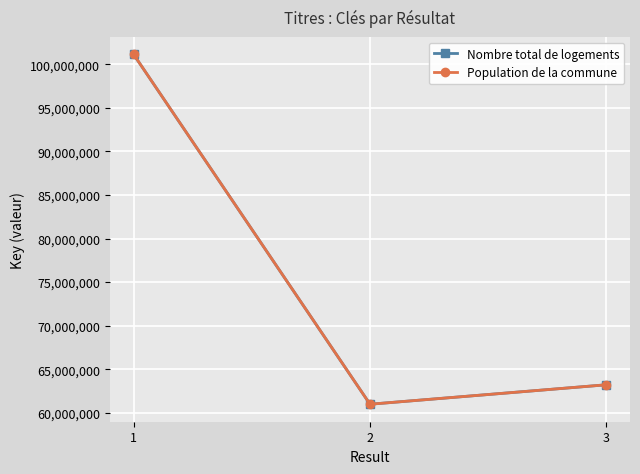

At 3, list the series in order from smallest to largest.

Nombre total de logements, Population de la commune